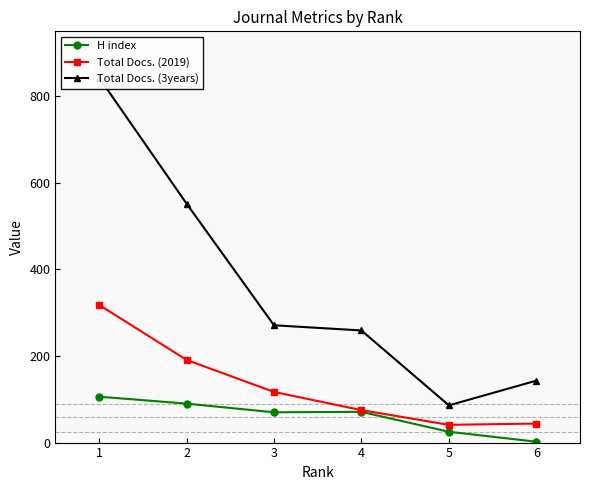

What is the difference between the maximum and second lowest values in the H index series?

81